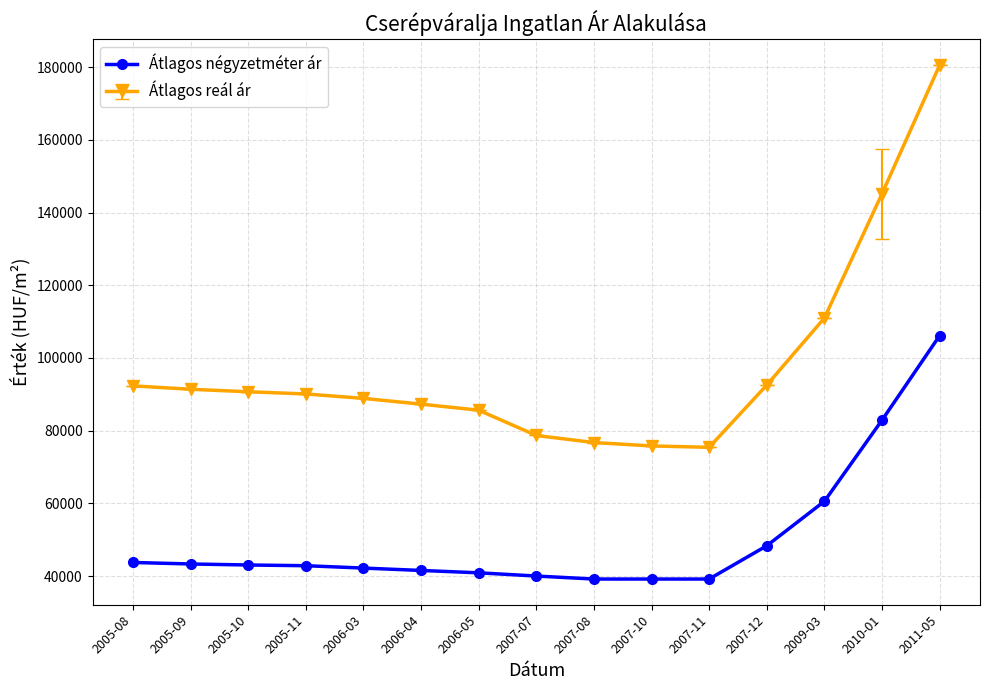

What is the label of the 2nd point from the left?

2005-09